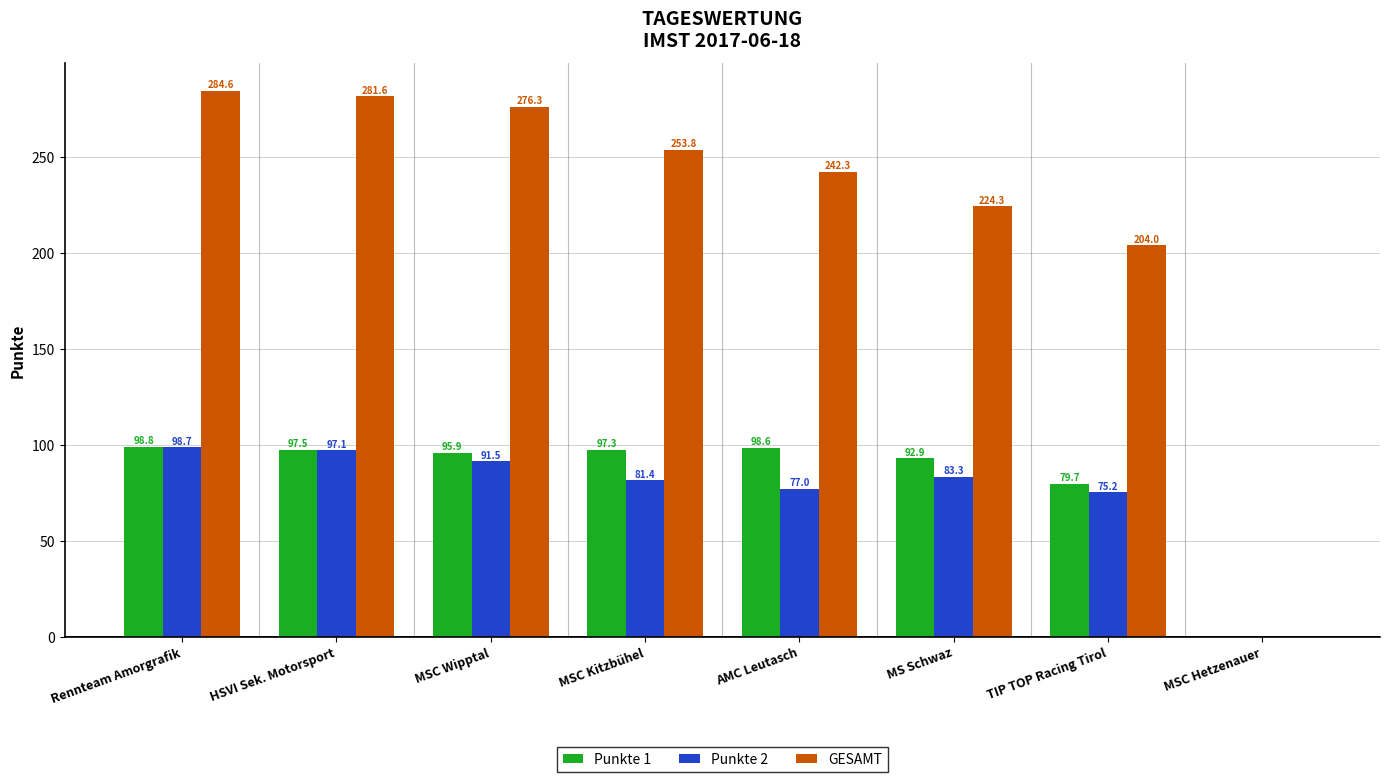

Which series changed the most between Rennteam Amorgrafik and MSC Kitzbühel?

GESAMT